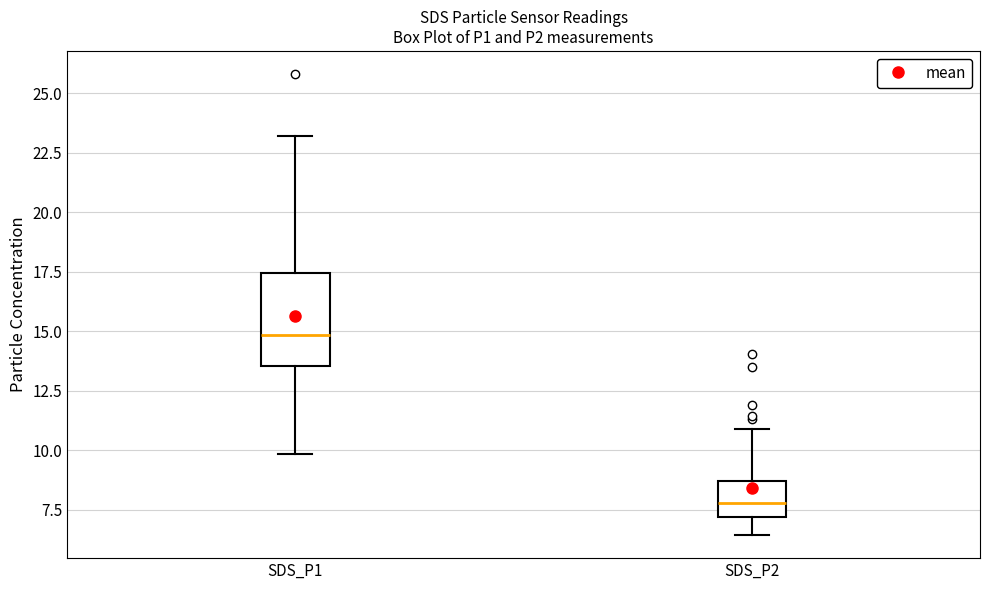

Which box's median line is the lowest?

SDS_P2